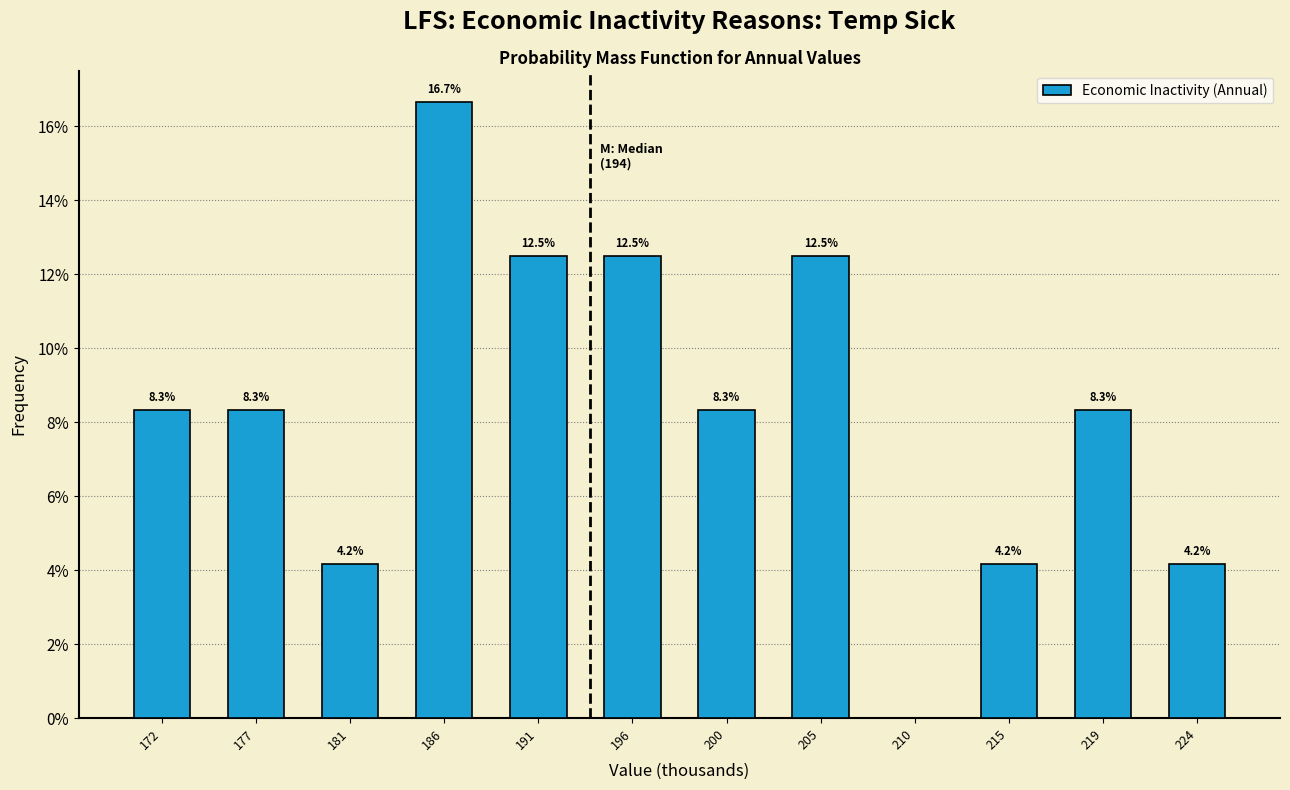

Reading right to left, transcribe all the data shown in this chart.

224=4.2	219=8.3	215=4.2	210=0.0	205=12.5	200=8.3	196=12.5	191=12.5	186=16.7	181=4.2	177=8.3	172=8.3